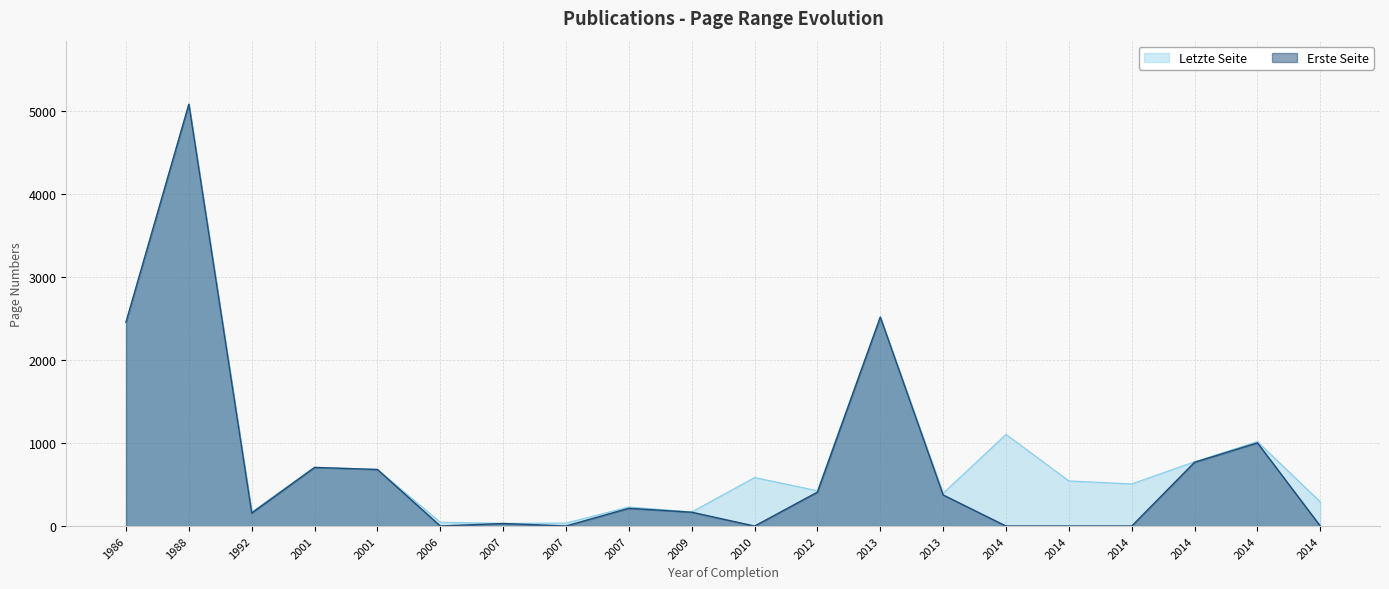

What is the difference between the highest and lowest values at 2001?

1